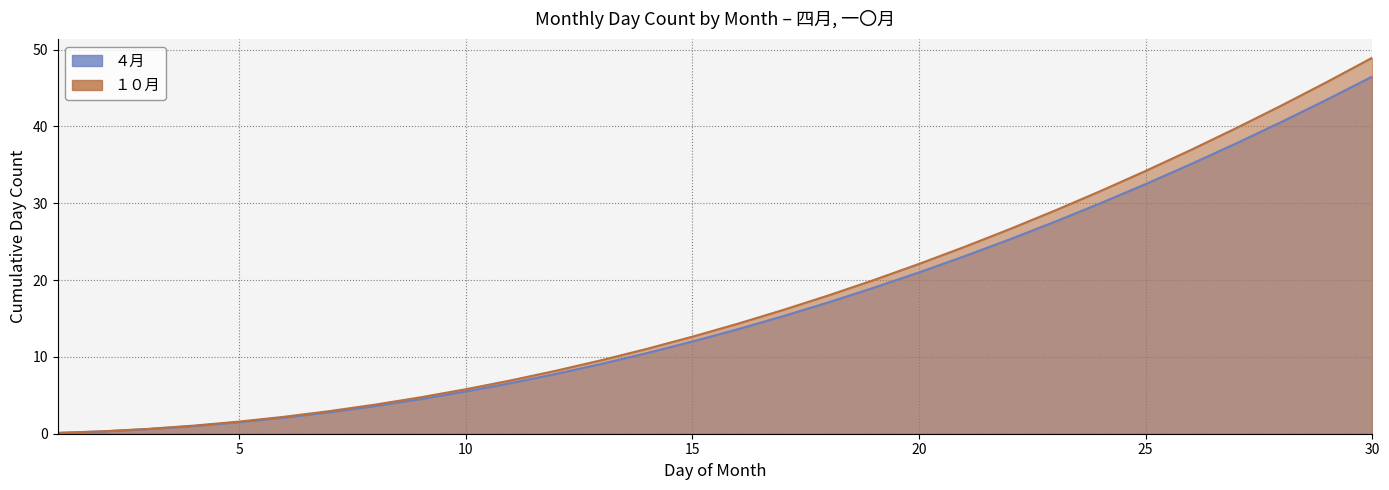

What are all the series names shown in the legend?

４月, １０月